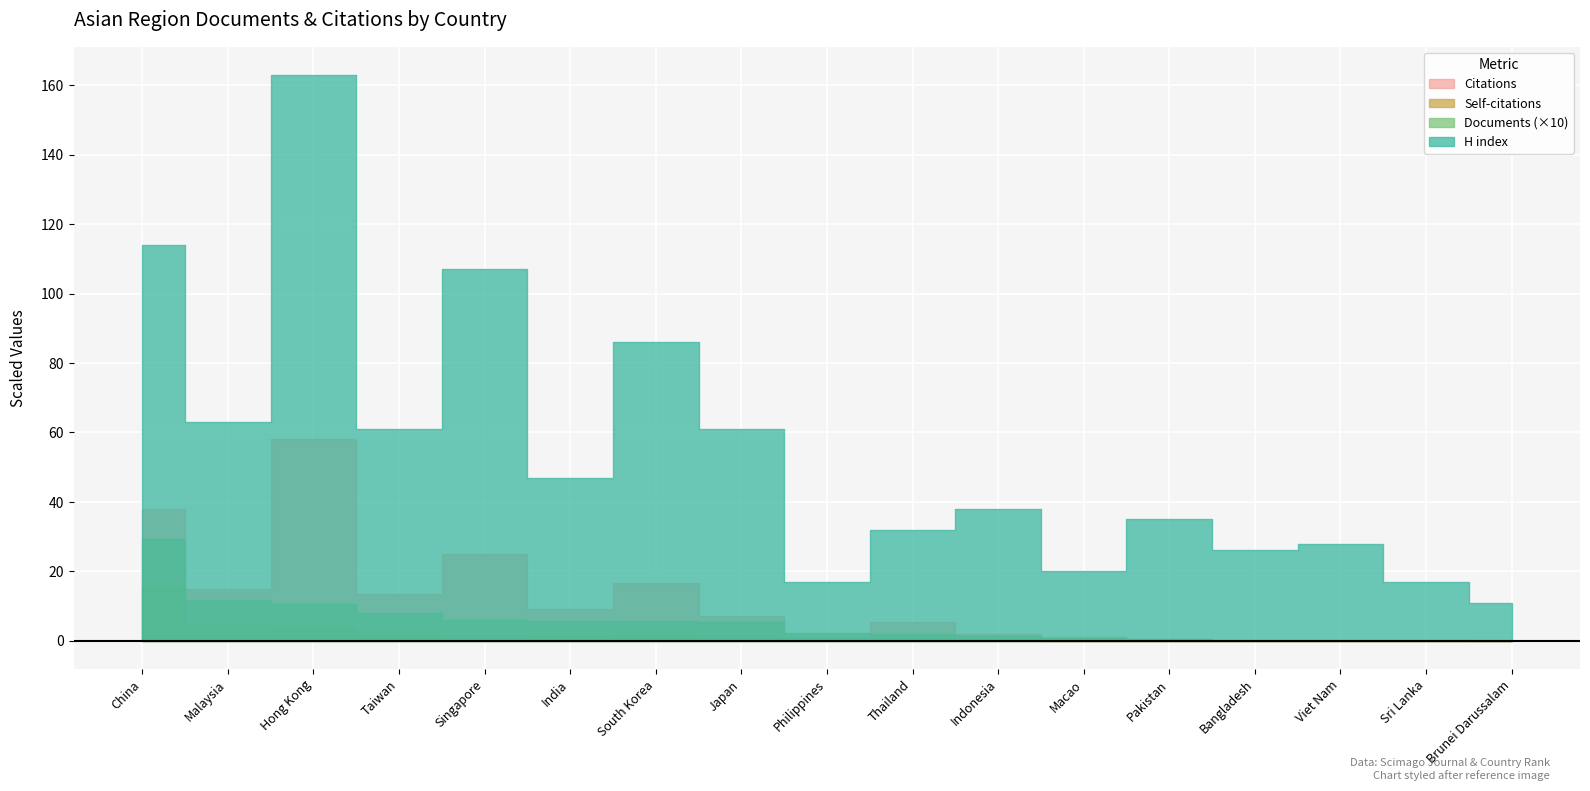

Between which two adjacent categories do Documents and Self-citations first intersect?

Japan and Philippines